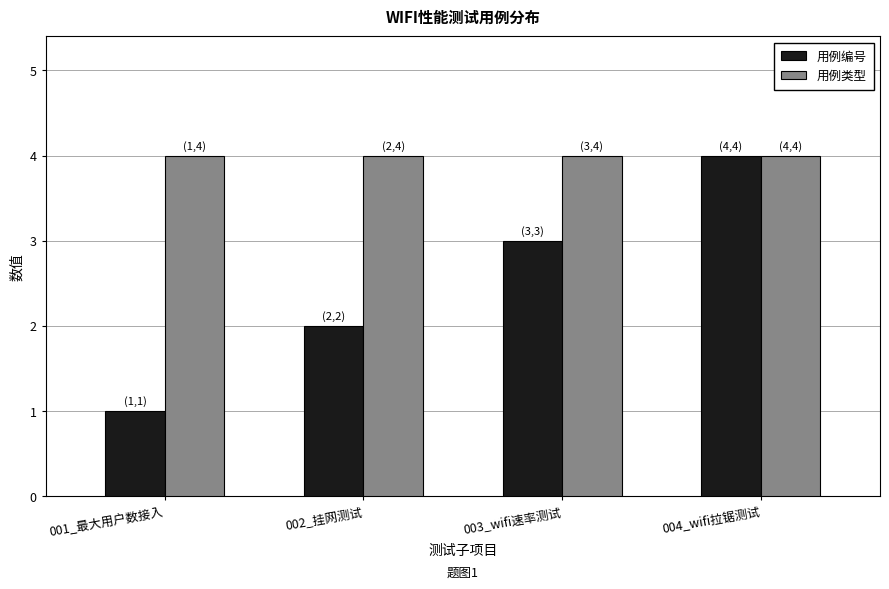

Which series has the largest range (max minus min)?

用例编号